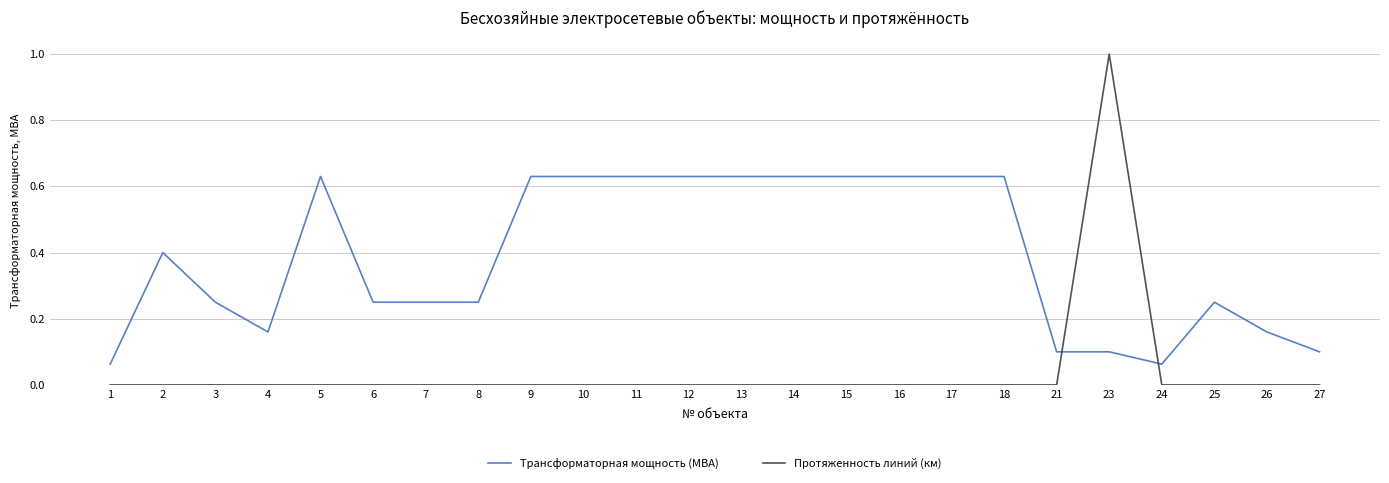

What are all the series names shown in the legend?

Трансформаторная мощность (МВА), Протяженность линий (км)